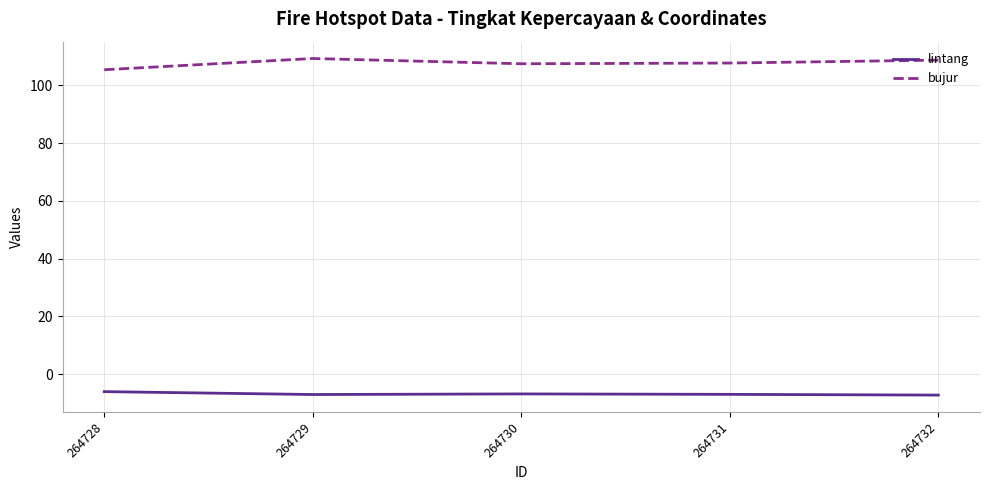

Which series has the largest range (max minus min)?

bujur